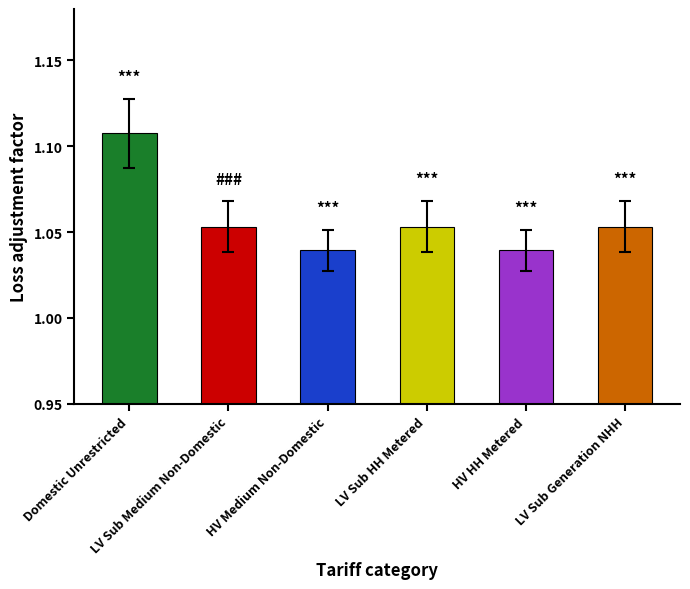

How many bars are there in total?

6